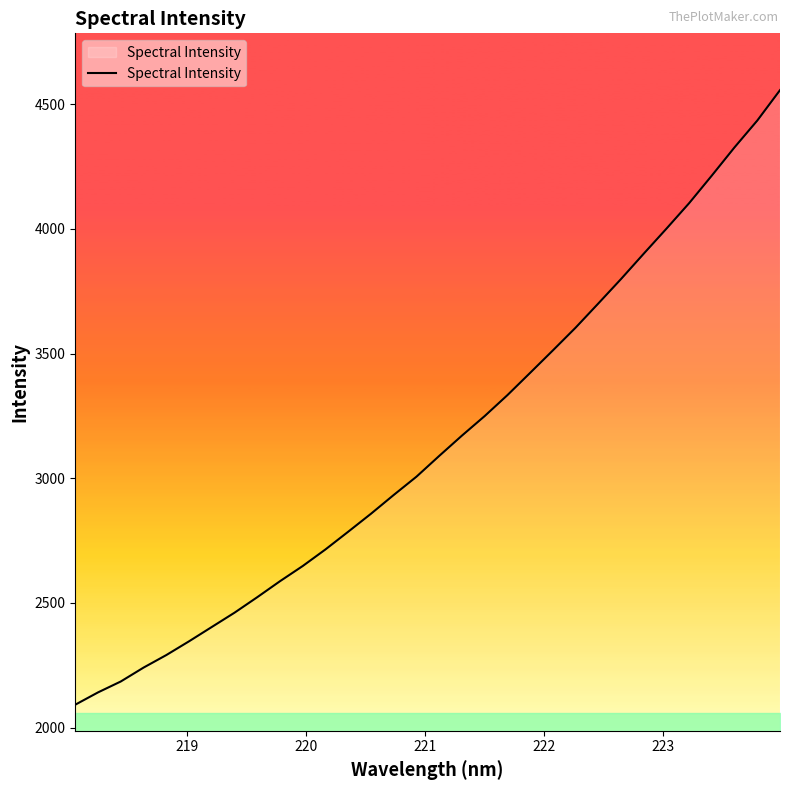

What is the maximum value shown in the chart?

4556.8